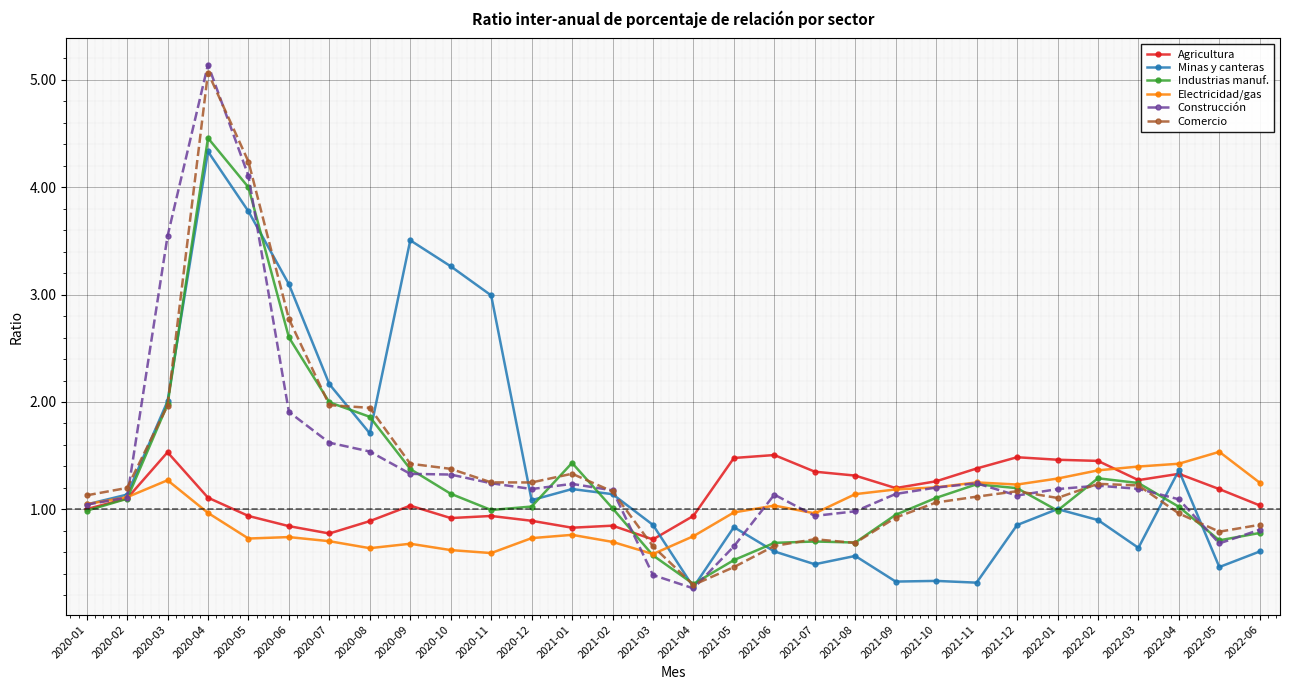

What is the difference between the Agricultura values at 2020-03 and 2020-11?

0.6